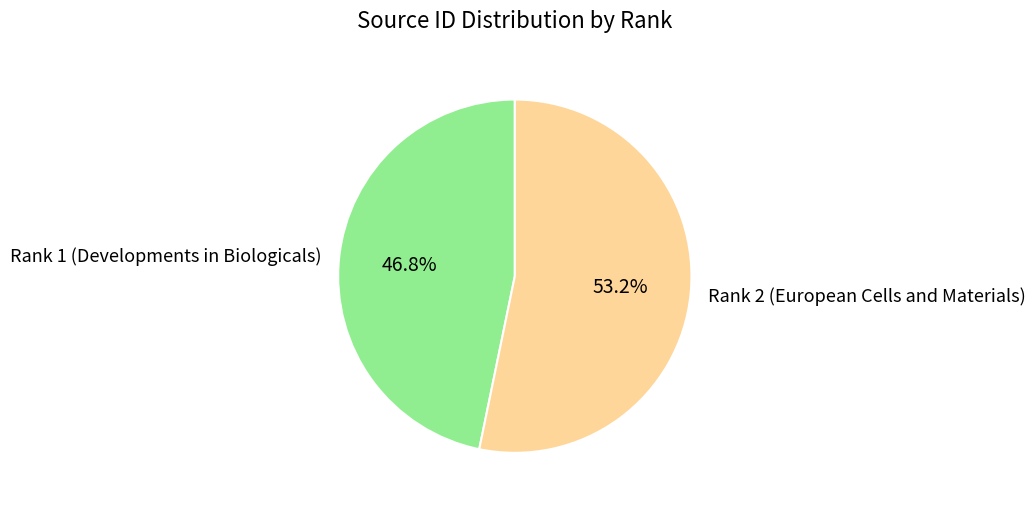

To the nearest percent, what is the difference between the largest and smallest slice percentages?

6%